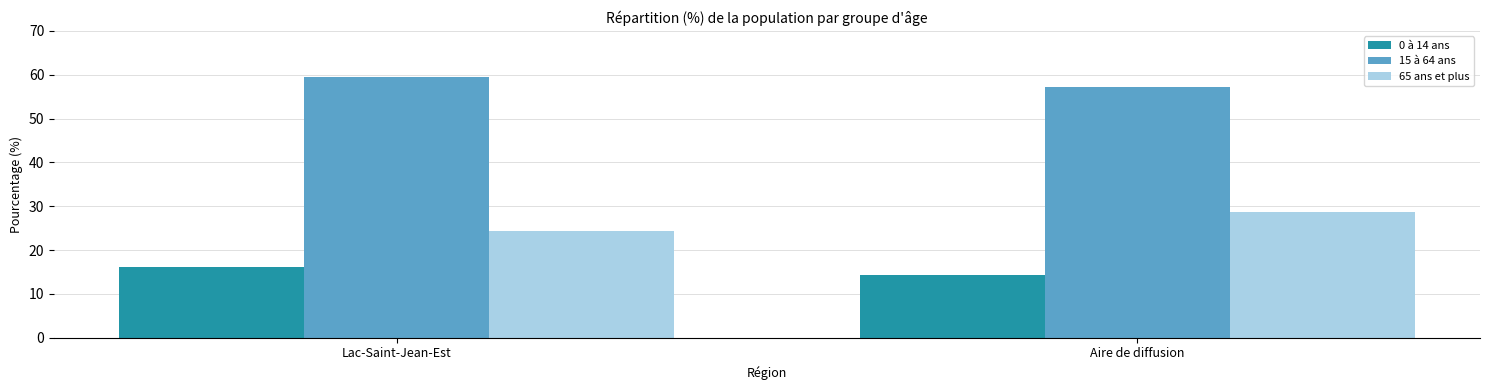

What is the total value across all series at Lac-Saint-Jean-Est?

100.1